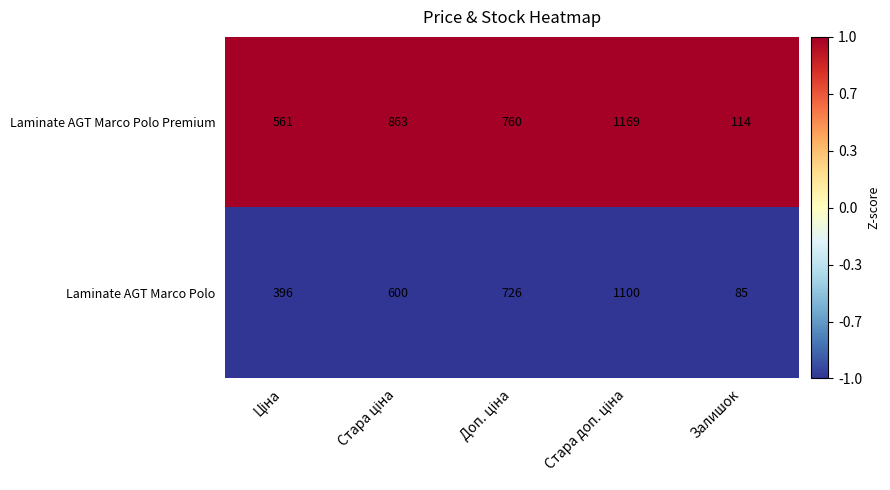

Rank the series by their average value, from highest to lowest.

Laminate AGT Marco Polo Premium, Laminate AGT Marco Polo